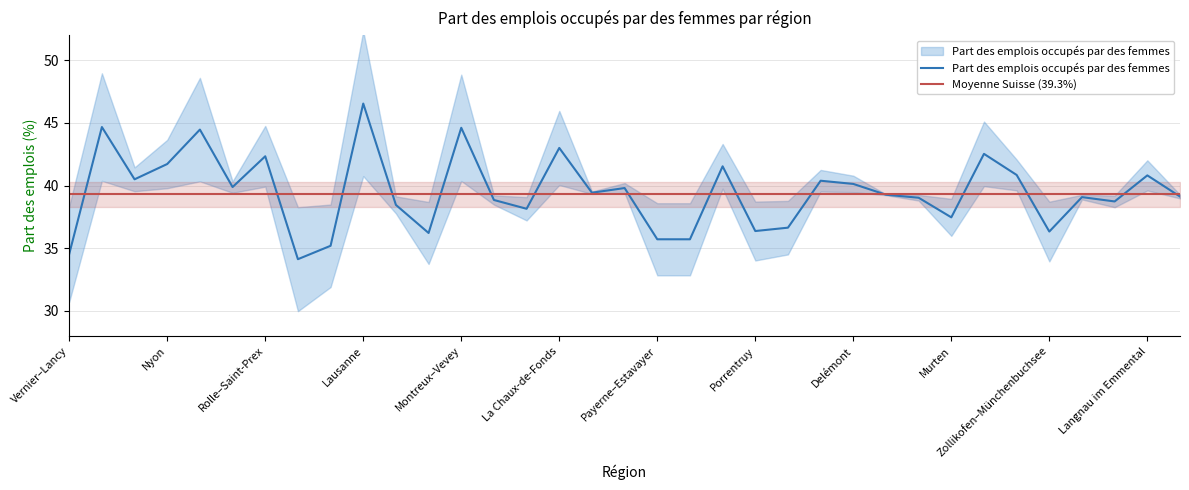

True or false: the data shows 24.7 at Biel/Bienne.

False